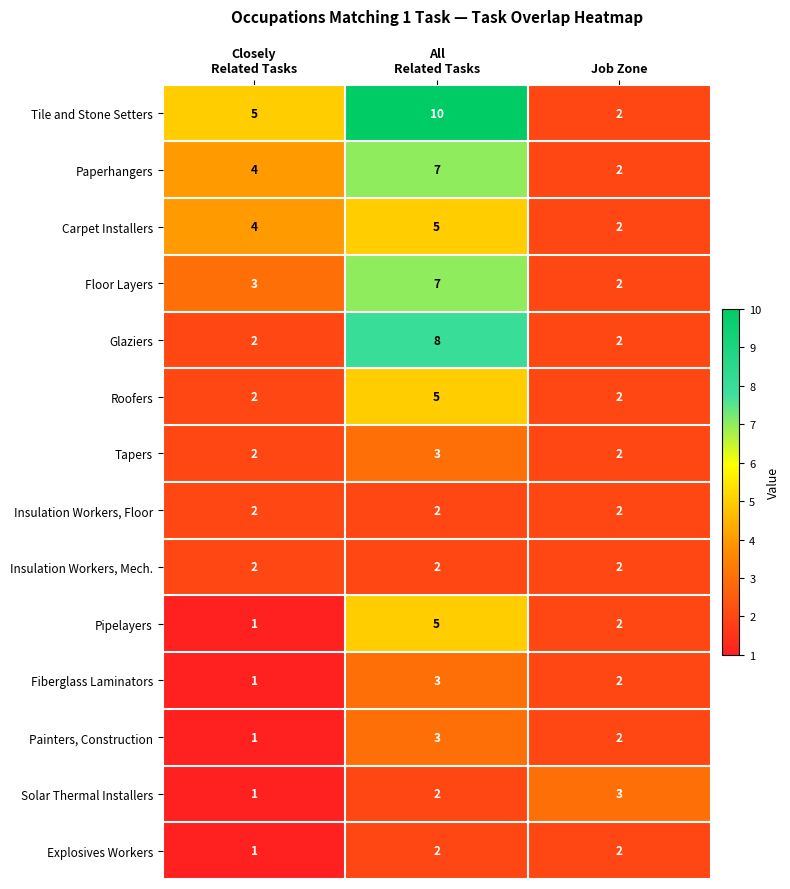

How many distinct data groups are displayed?

14